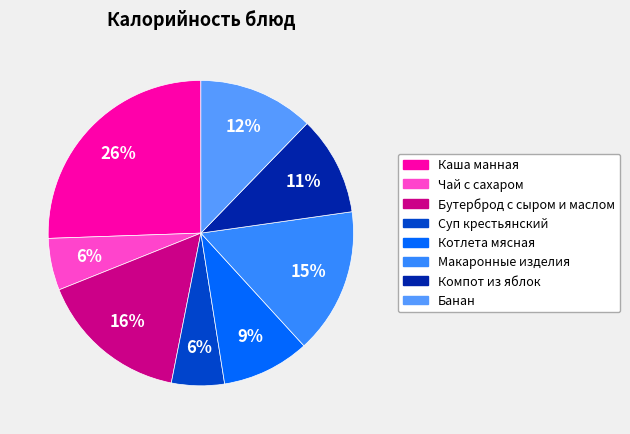

Count the number of slices in the pie.

8